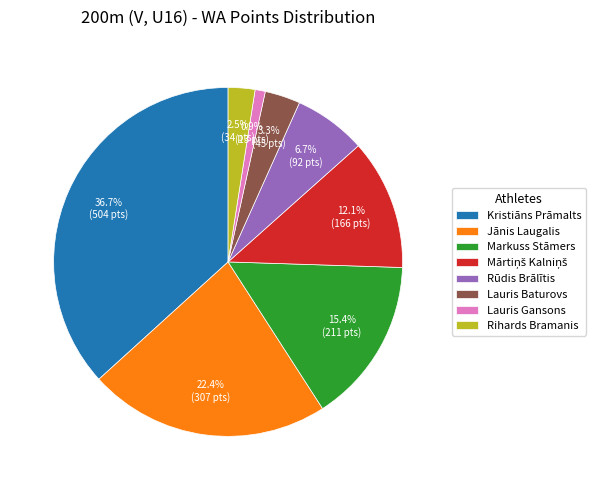

What is the largest slice in the pie chart?

Kristiāns Prāmalts